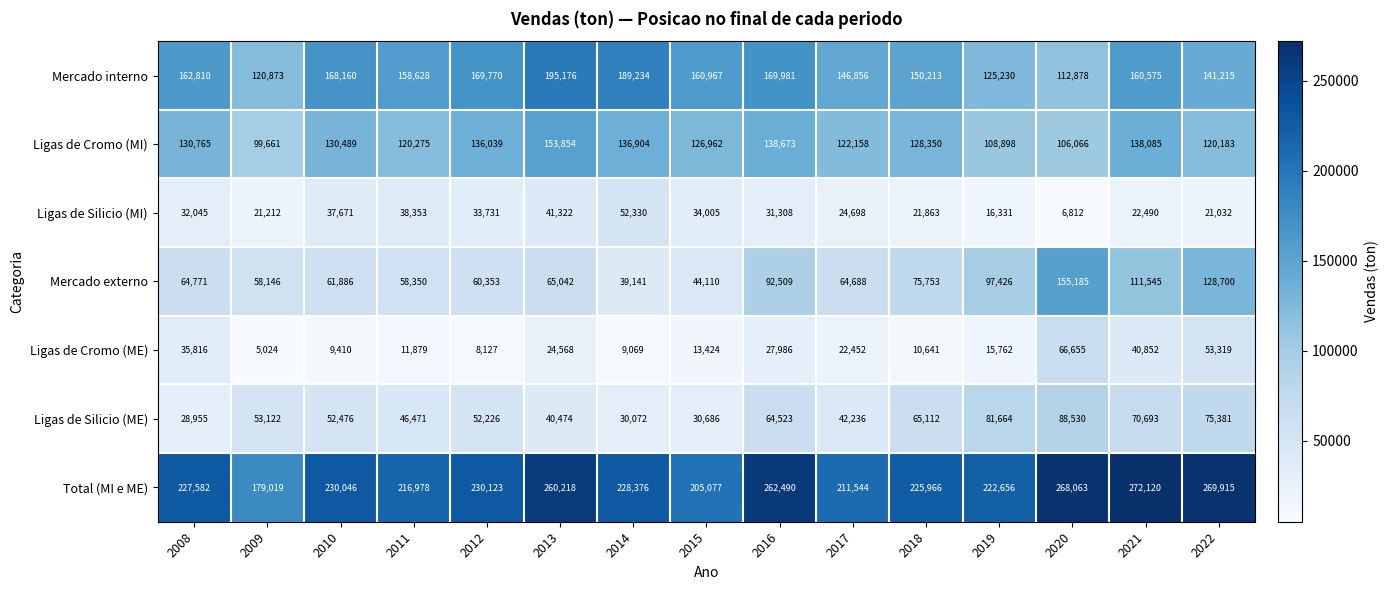

At which label does Ligas de Cromo (MI) reach its minimum?

2009